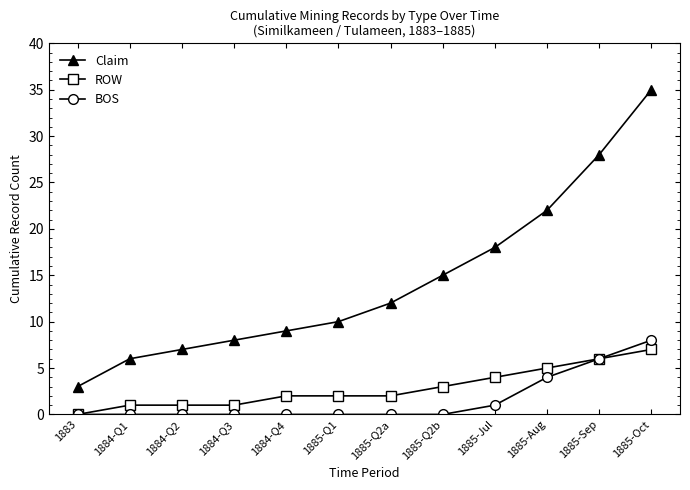

What is the total value across all series at 1885-Sep?

40